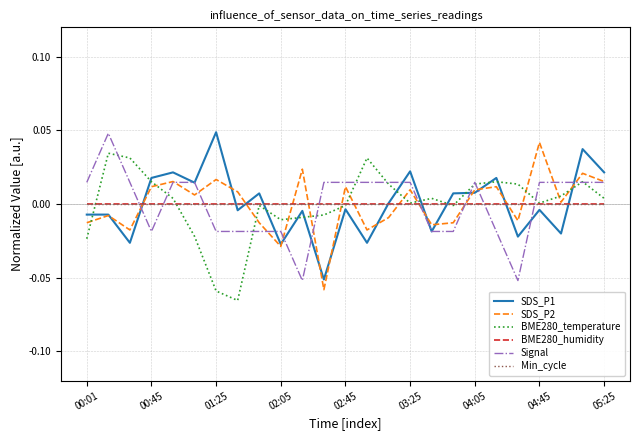

True or false: Min_cycle and SDS_P2 intersect in this chart.

True